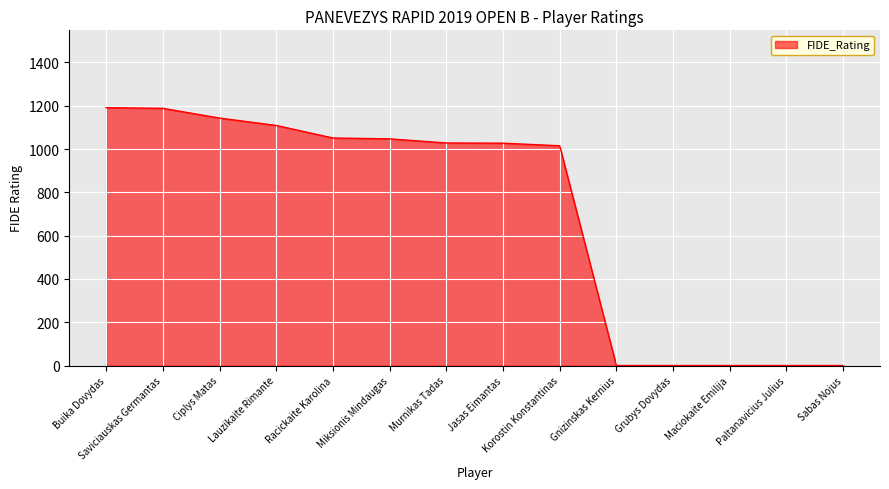

How many series are shown in this chart?

1